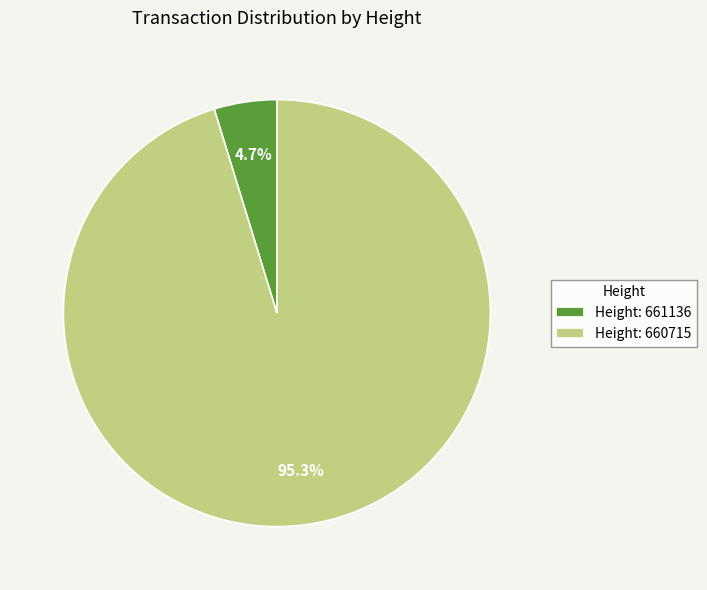

What portion of the pie excludes Height: 661136?

95.3%